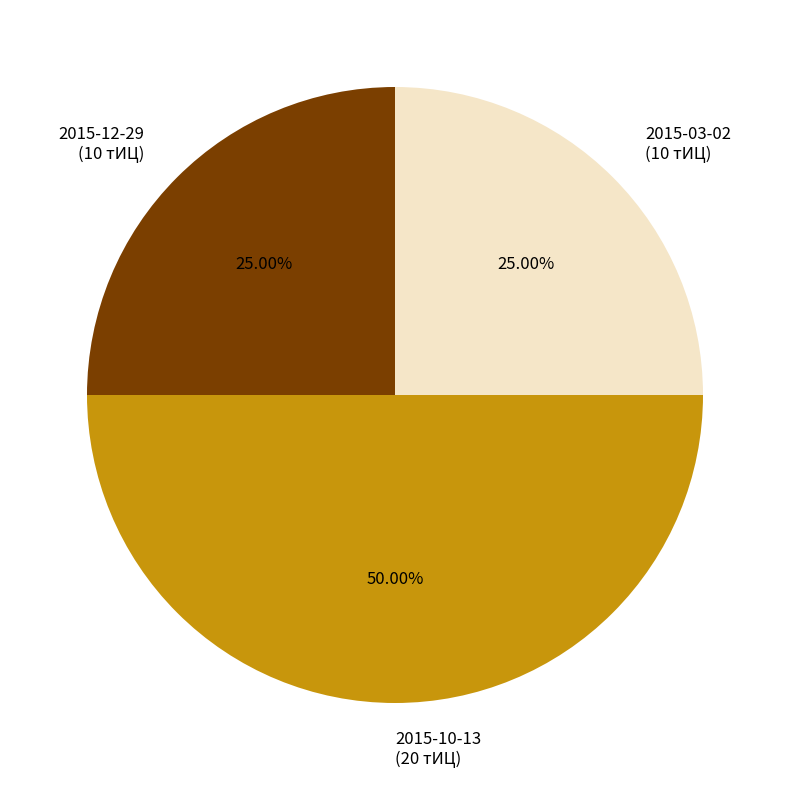

To the nearest percent, what is the combined percentage of 2015-12-29 and 2015-03-02?

50%